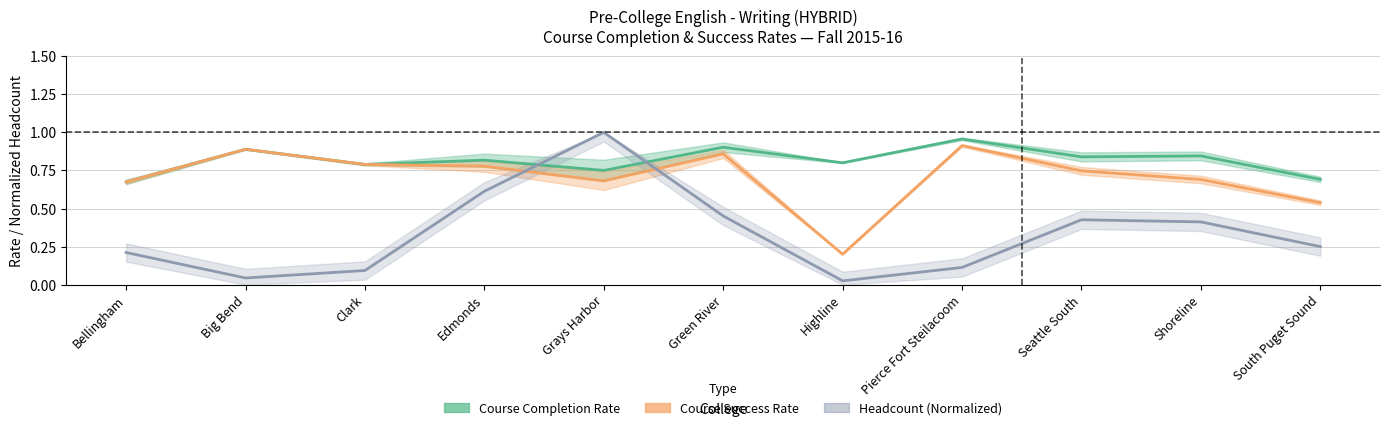

Is the value of Course Completion Rate at Grays Harbor greater than the value of Course Success Rate at Big Bend?

No